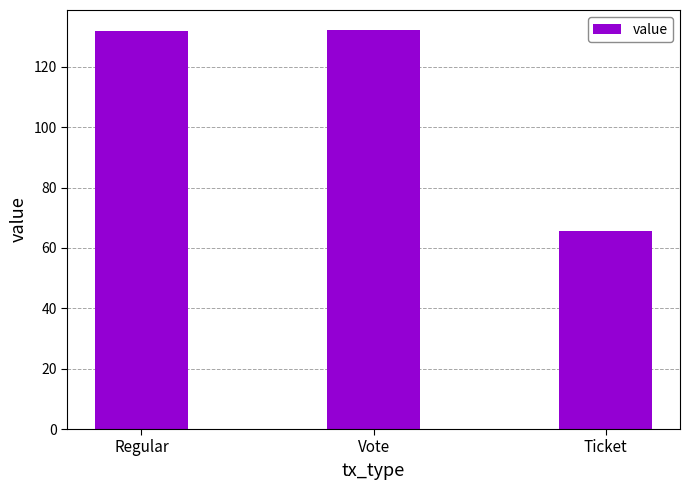

Where is the data nearest to the value 98?

Ticket